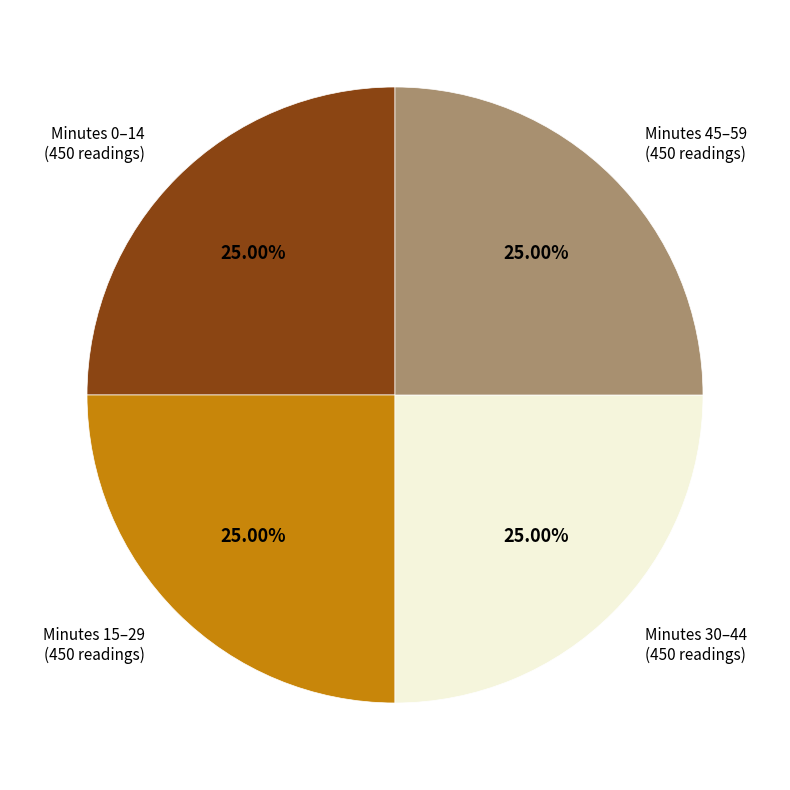

Is there any slice that represents more than half of the pie?

No